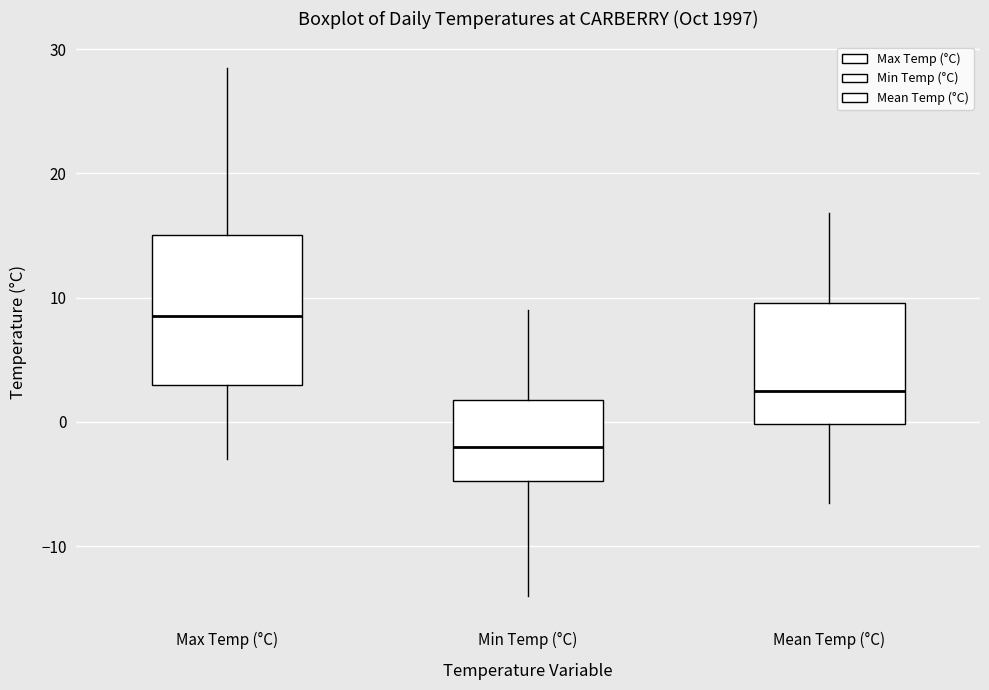

Reading left to right, transcribe this box plot: for each box, give where its median line is, the range the box spans, and where its two whiskers end, as read against the y-axis. The values are not printed on the chart, so give them approximately, as read against the axis.

Max Temp (°C): median 9, box 3 to 15, whiskers -3 to 29
Min Temp (°C): median -2, box -5 to 2, whiskers -14 to 9
Mean Temp (°C): median 3, box 0 to 10, whiskers -6 to 17